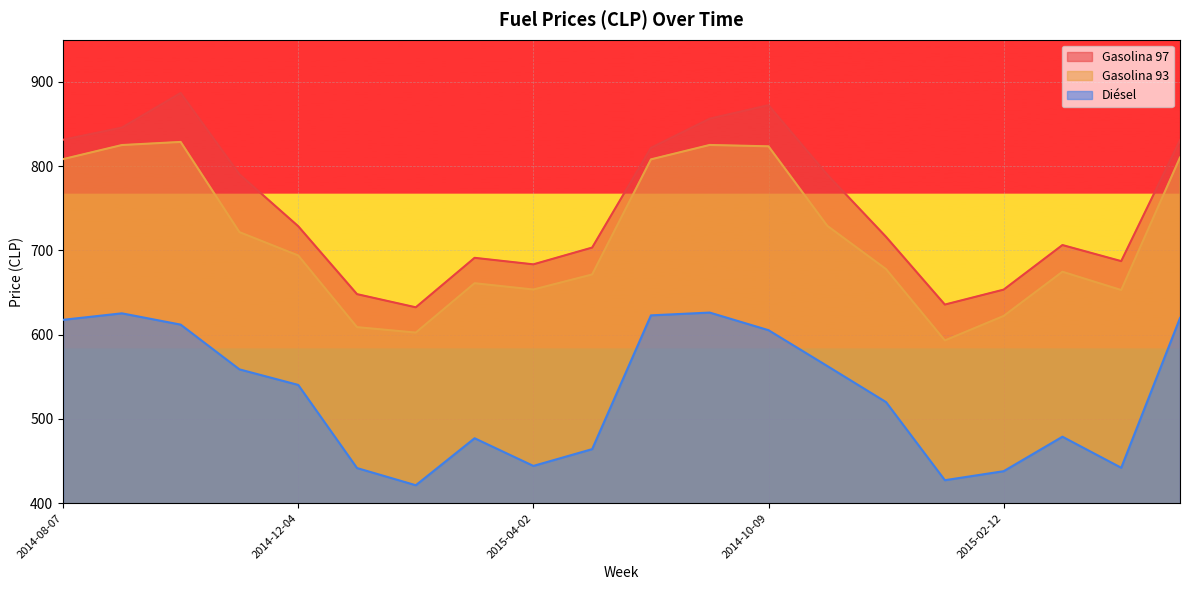

Which series changed the most between 2014-11-13 and 2015-03-12?

Diésel